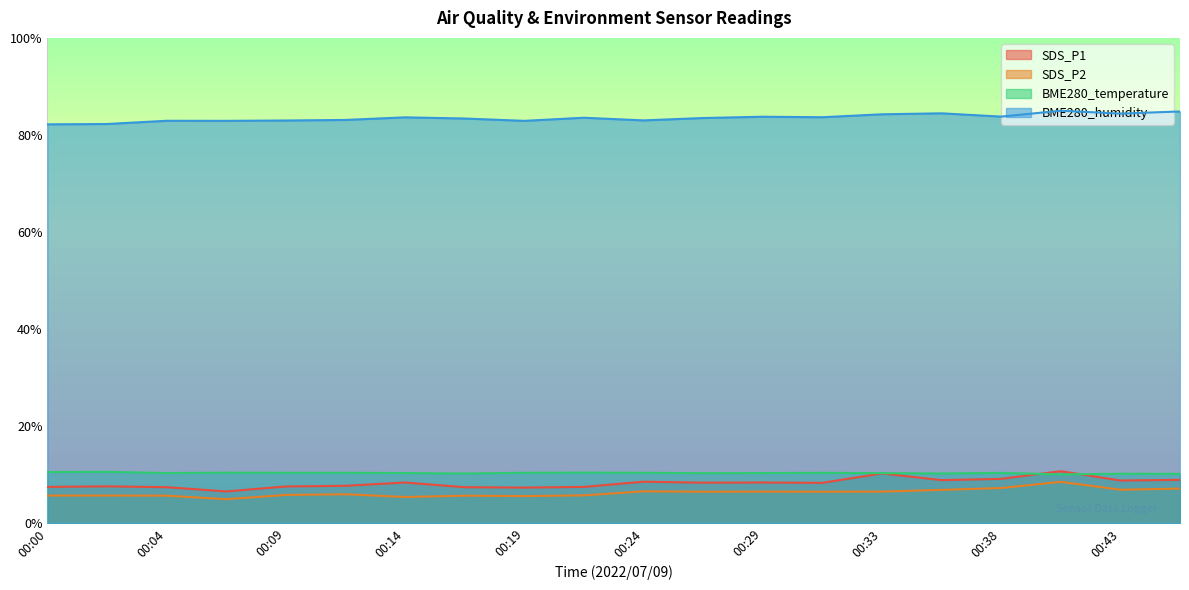

What is the difference between the second highest and second lowest values in the BME280_humidity series?

2.6